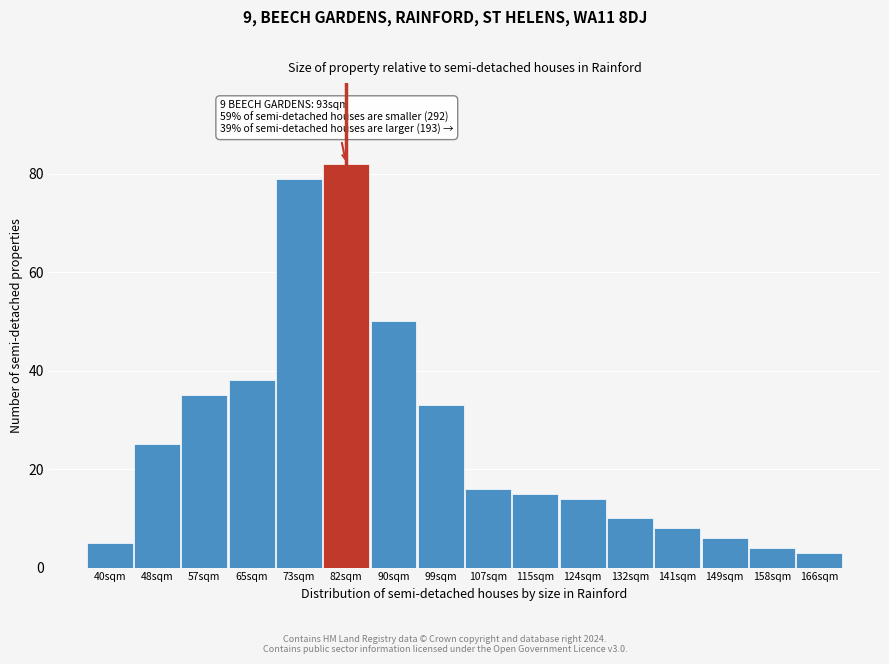

Reading left to right, extract all data points from this chart.

5	25	35	38	79	82	50	33	16	15	14	10	8	6	4	3